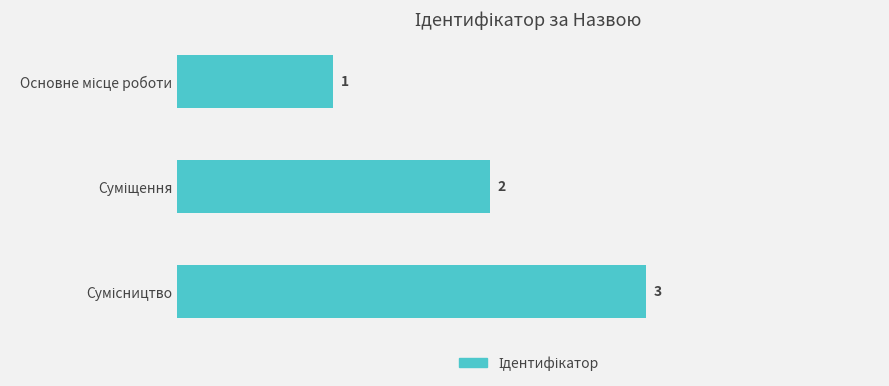

How many values are between 1 and 3?

3